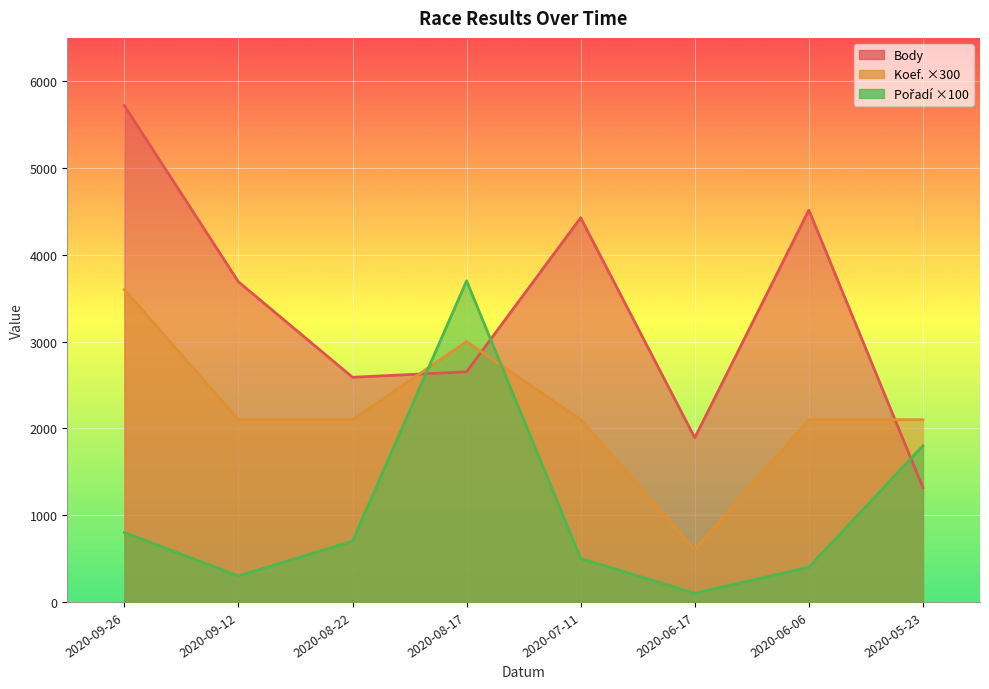

Where is the first local maximum for Koef.?

2020-08-17